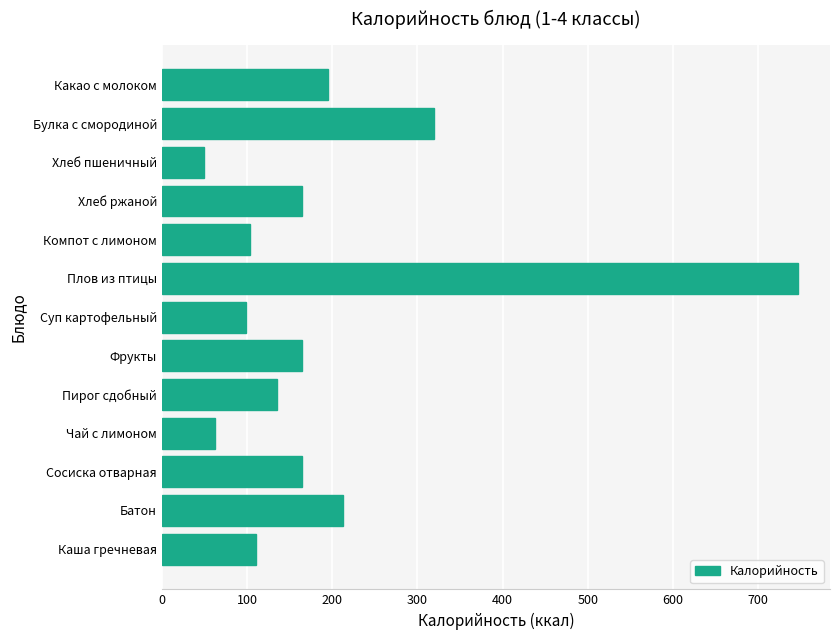

The value at Хлеб ржаной is 51. True or false?

False